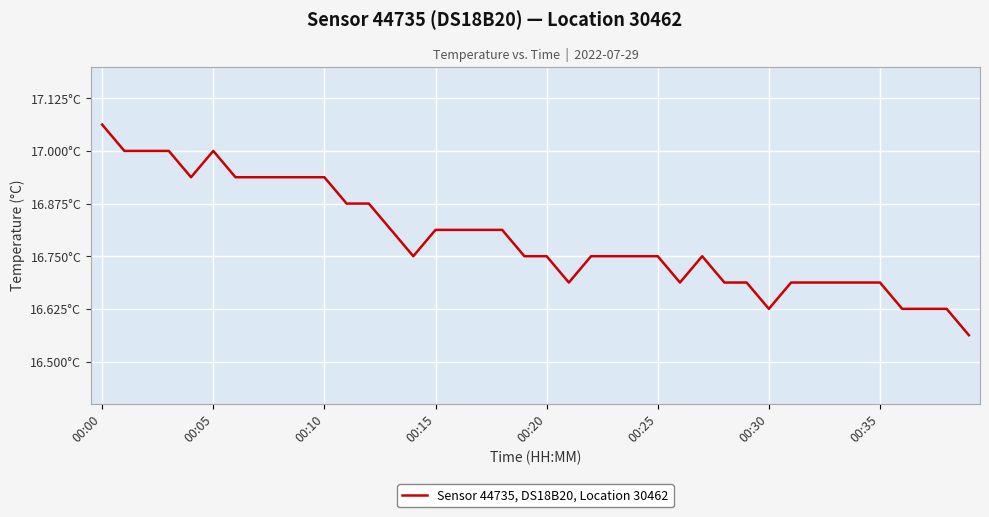

Does the chart display data point markers on the line(s)?

No